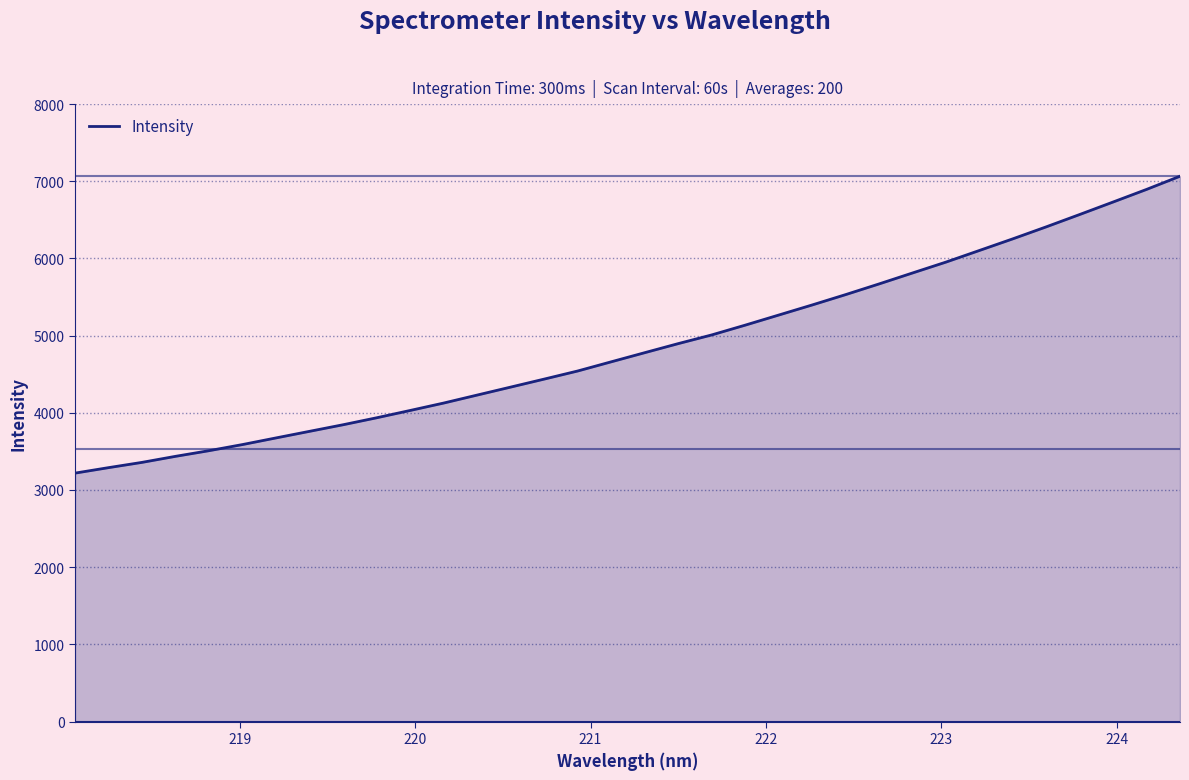

What is the difference between the maximum and minimum values?

3847.2